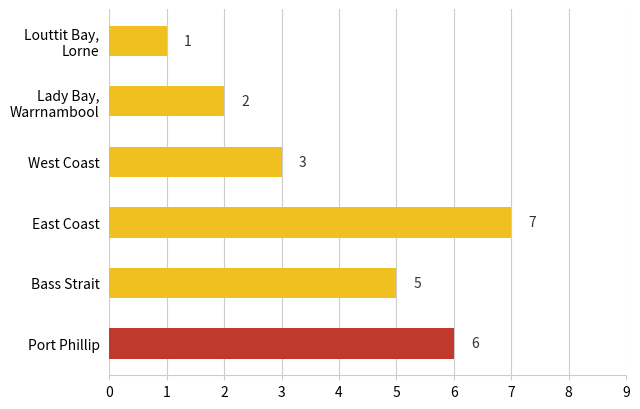

List the labels in order of value, largest first.

East Coast, Port Phillip, Bass Strait, West Coast, Lady Bay,
Warrnambool, Louttit Bay,
Lorne